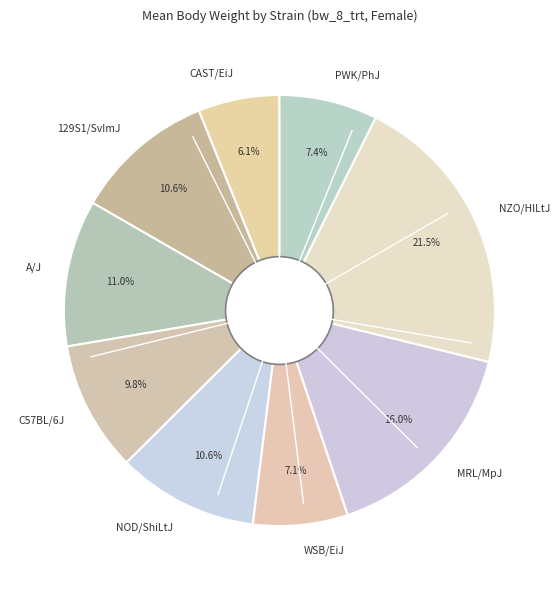

How many slices are in this pie chart?

9